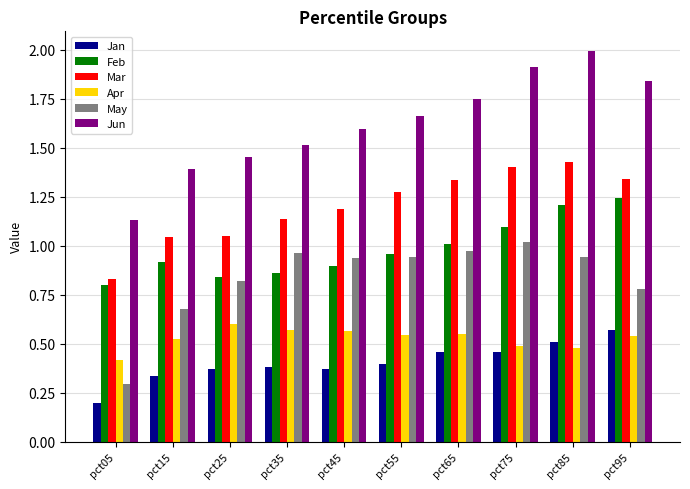

What is the total value across all series at pct35?

5.4